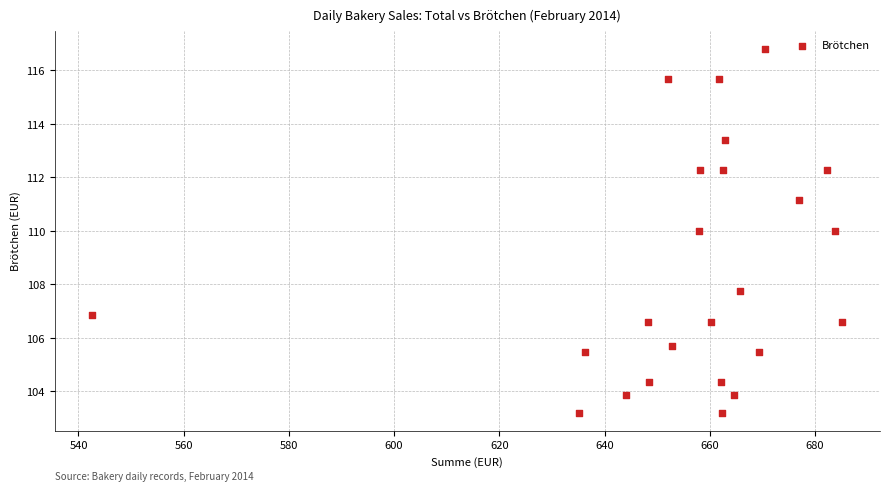

What is the range of Y values (max minus min)?

13.6